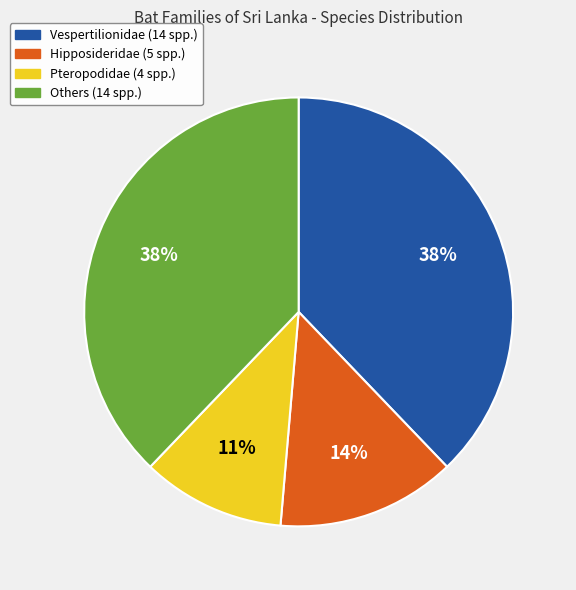

Is there any slice that represents more than half of the pie?

No